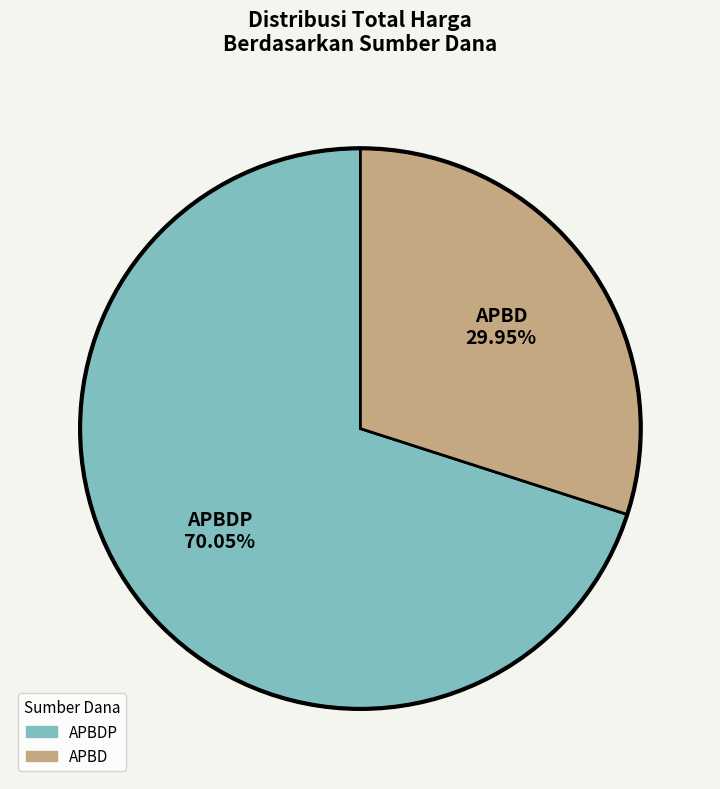

Is there any slice that represents more than half of the pie?

Yes